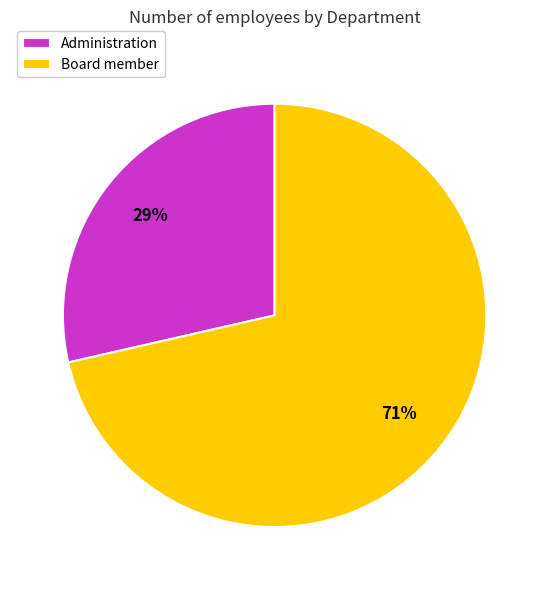

Approximately how many times larger is the value at Administration compared to Board member?

0.4